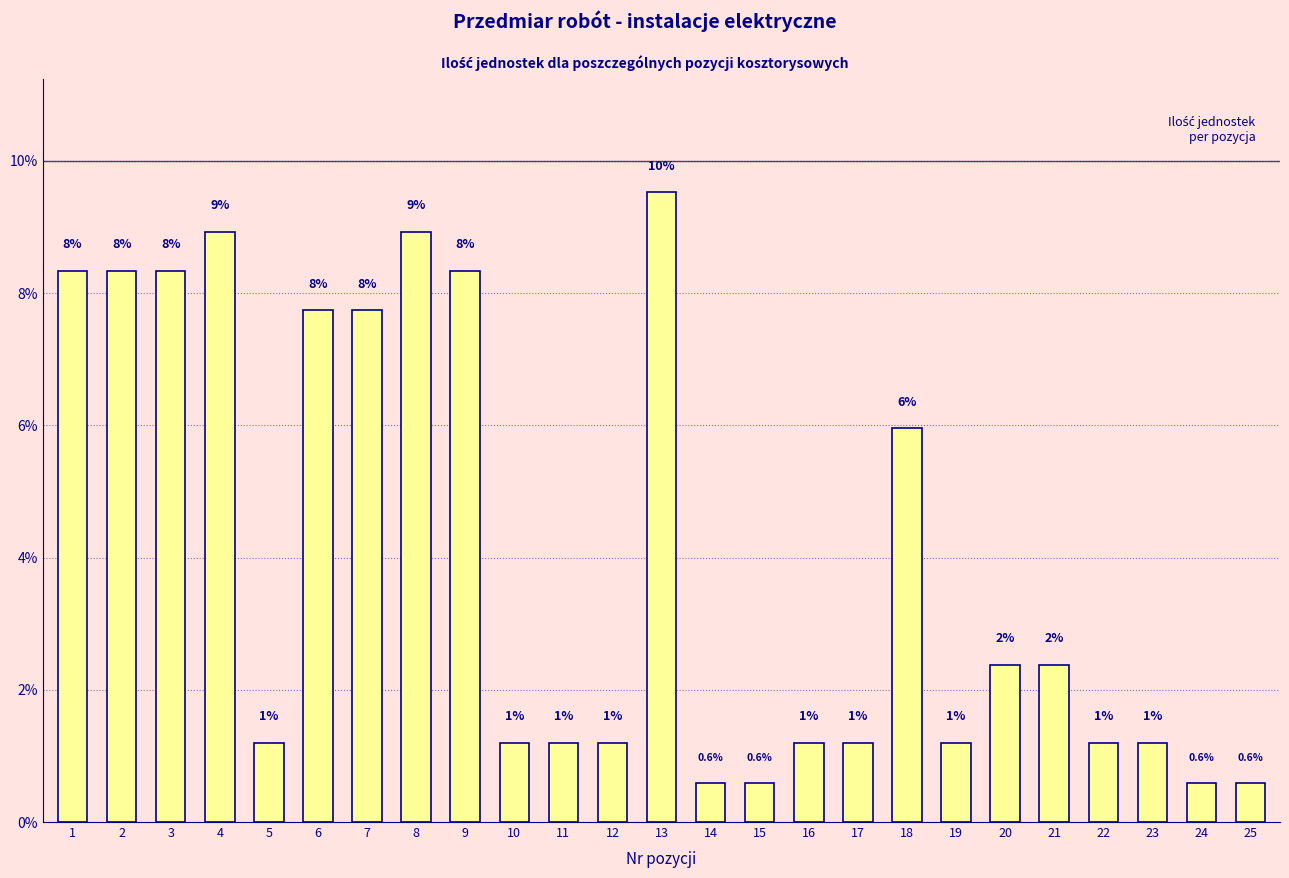

List the labels in order of value, smallest first.

14, 15, 24, 25, 5, 10, 11, 12, 16, 17, 19, 22, 23, 20, 21, 18, 6, 7, 1, 2, 3, 9, 4, 8, 13